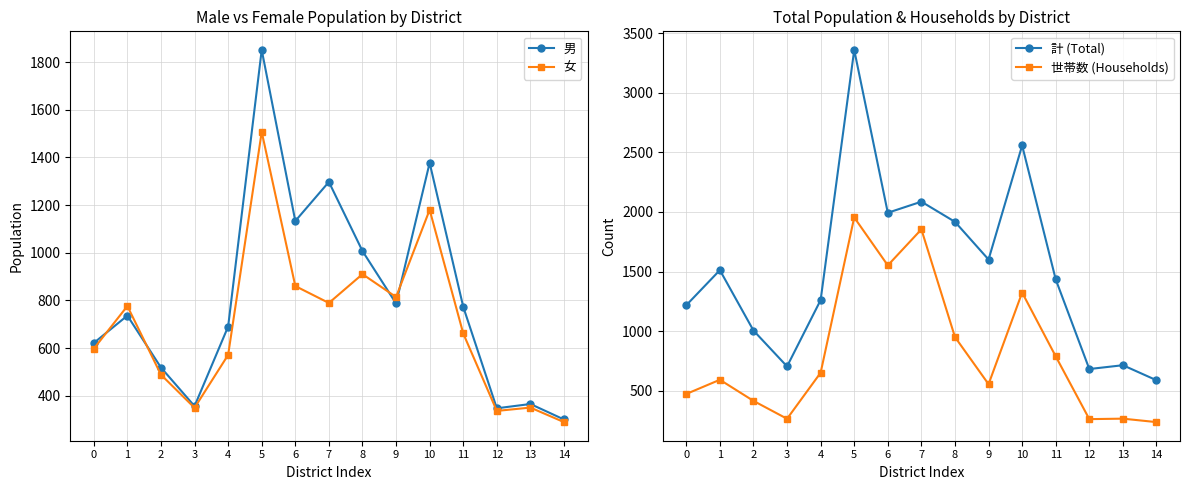

At how many categories does at least one series exceed 1546?

6